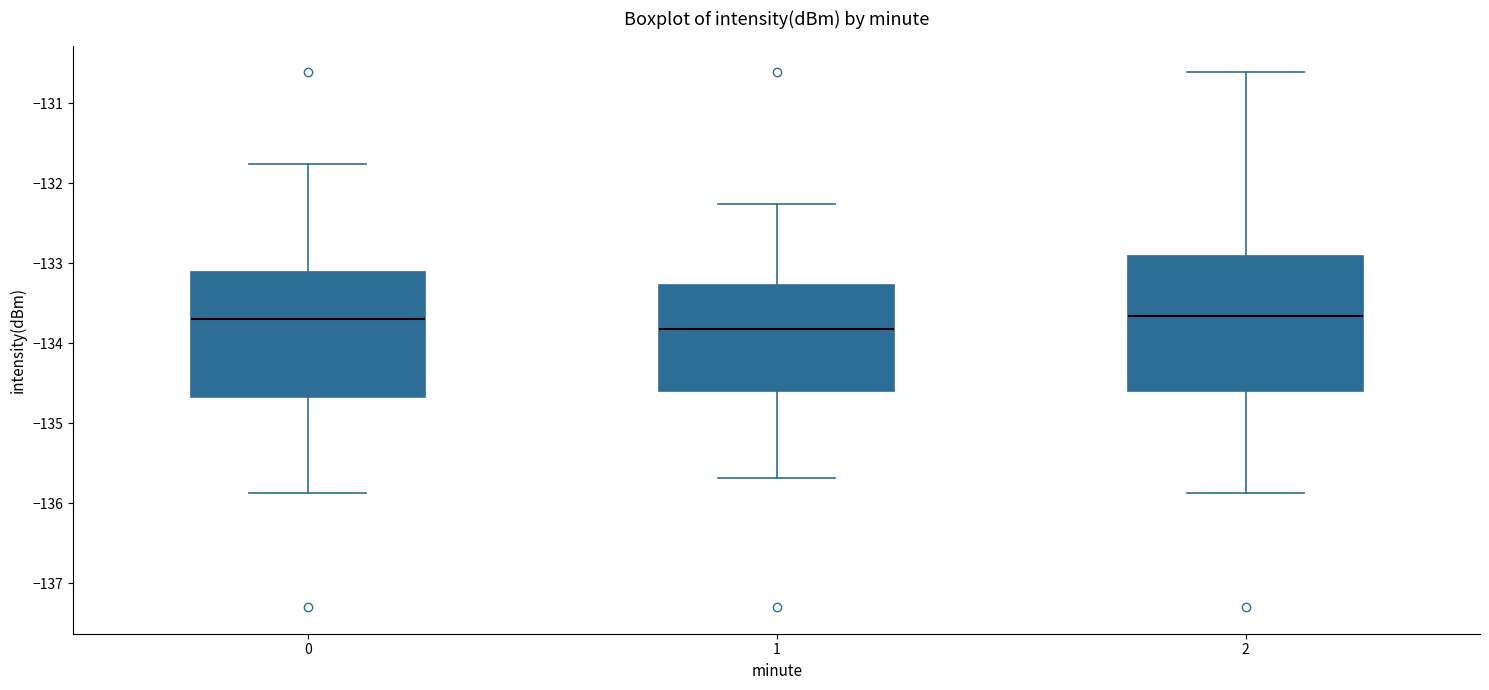

Reading left to right, read every box against the y-axis: the position of its median line, the range the box covers, and the ends of its whiskers. The values are not printed on the chart, so give them approximately, as read against the axis.

0: median -133.7, box -134.7 to -133.1, whiskers -135.9 to -131.8
1: median -133.8, box -134.6 to -133.3, whiskers -135.7 to -132.3
2: median -133.7, box -134.6 to -132.9, whiskers -135.9 to -130.6